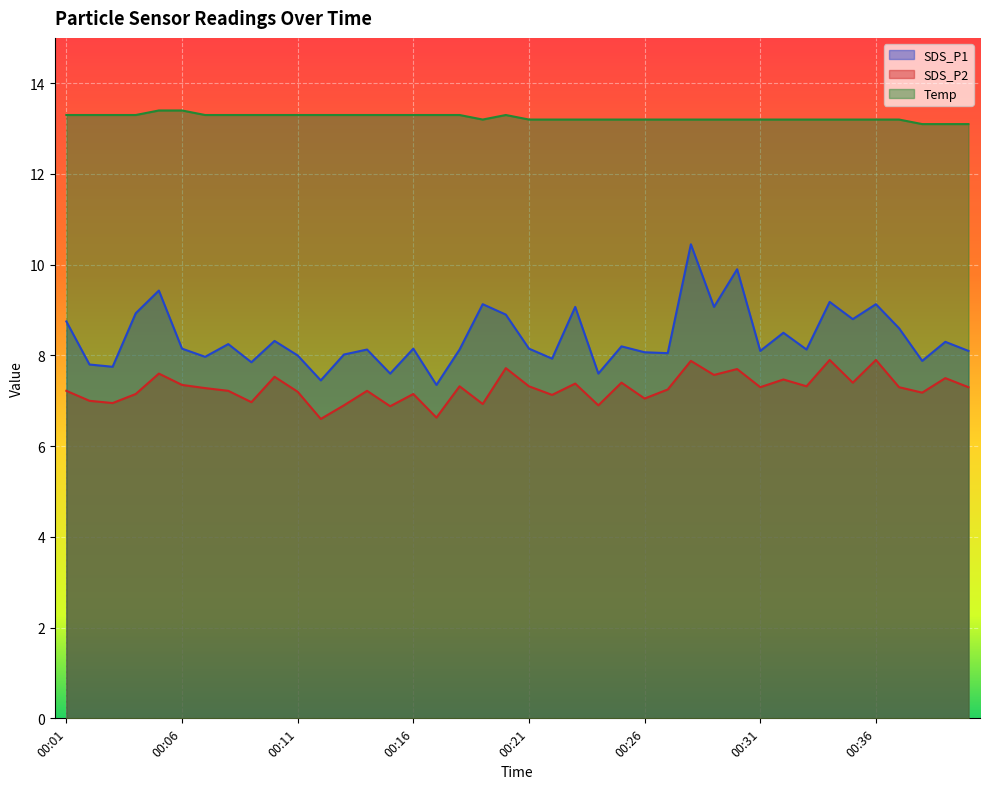

The value of Temp at 00:06 is 13.4. True or false?

True